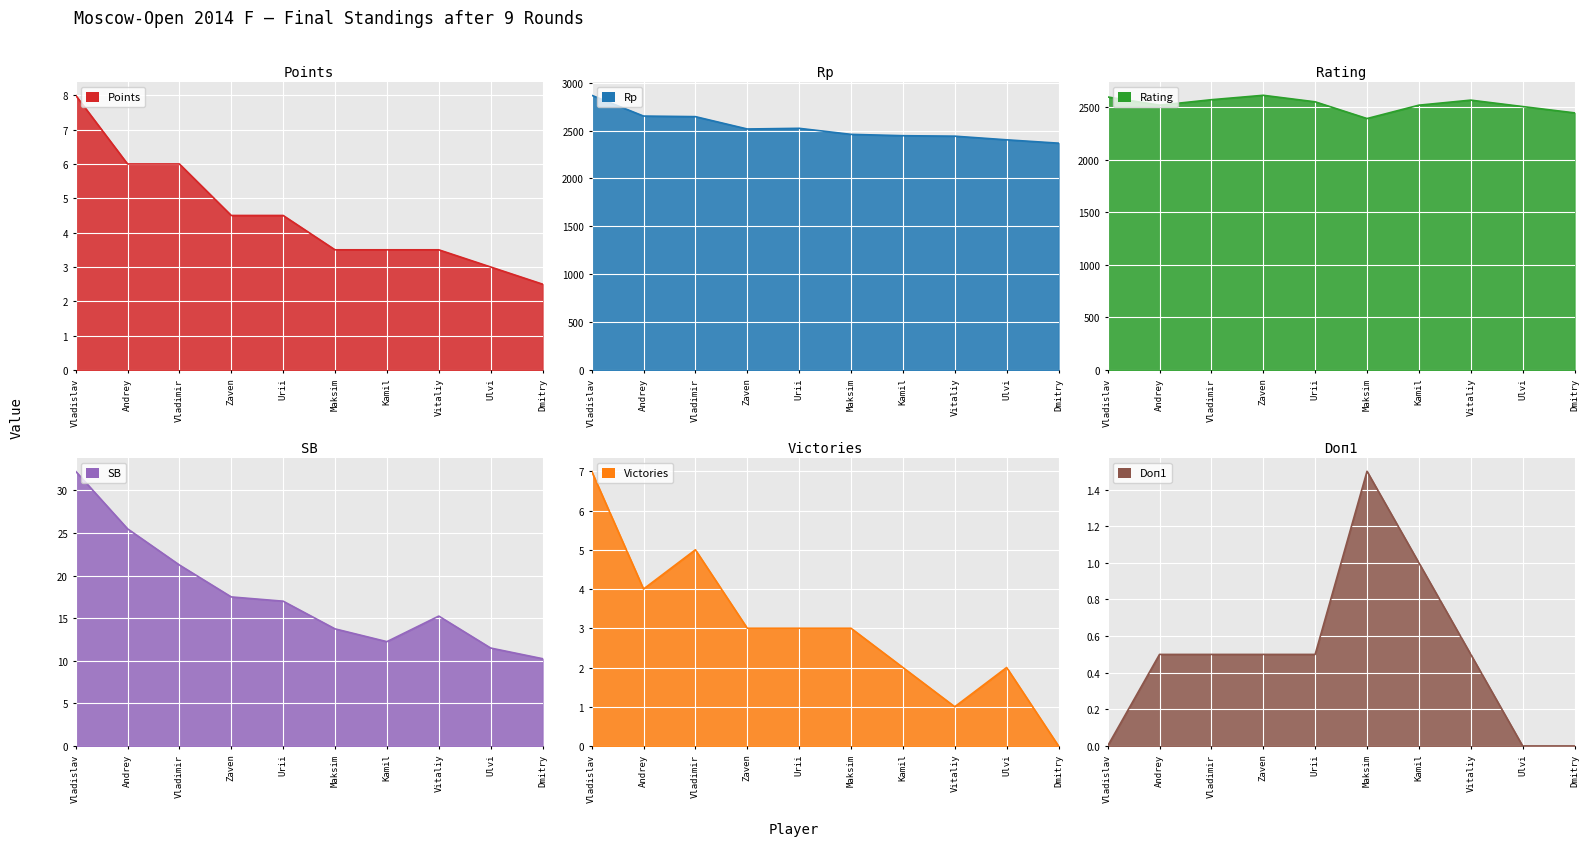

At which label does Rating first exceed 2549?

Vladislav